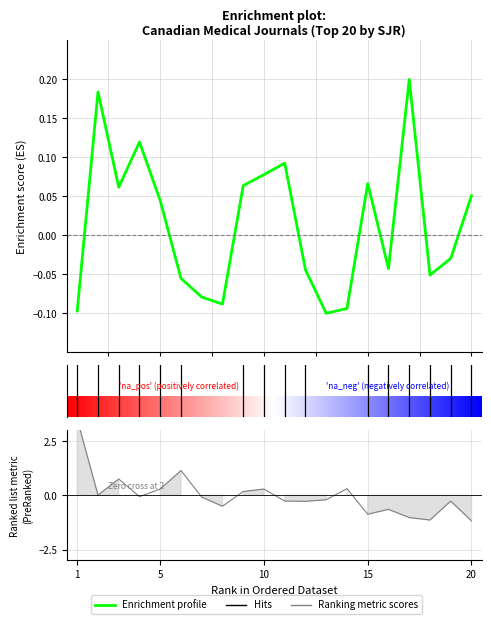

True or false: the data shows 0.0 at 10.

False